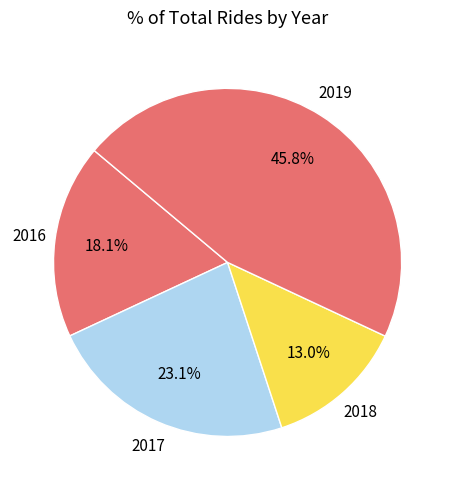

Rank the categories by value from lowest to highest.

2018, 2016, 2017, 2019